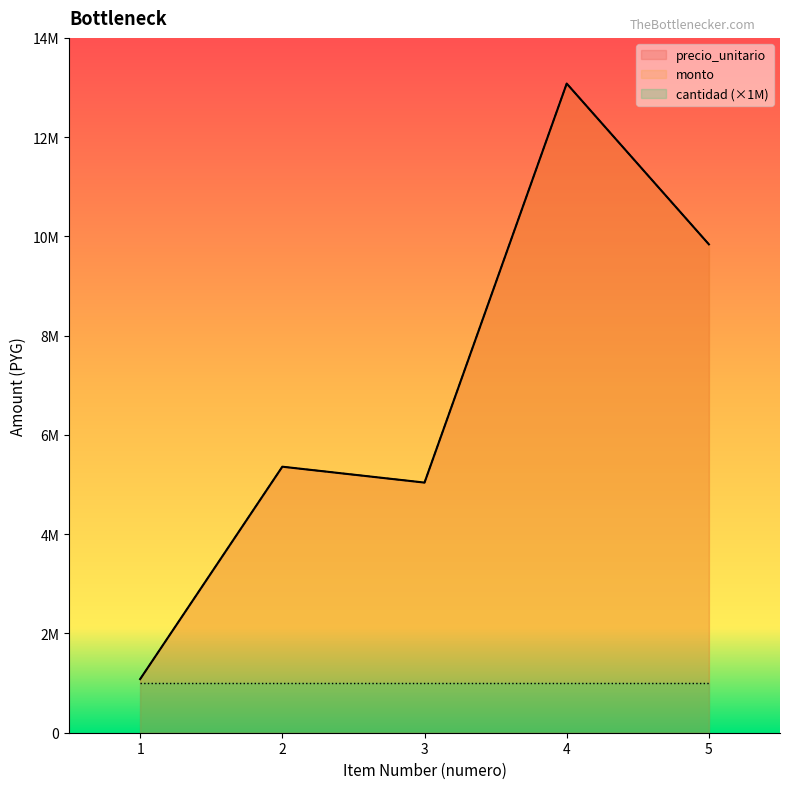

At which category is the sum across all series the highest?

4